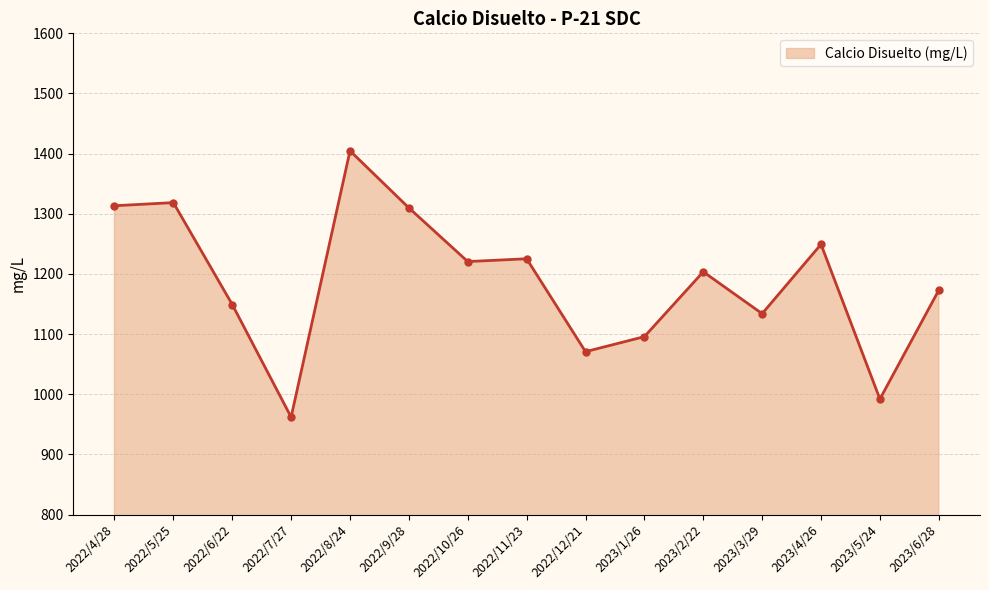

True or false: the data has more than 0 interior local peaks.

True